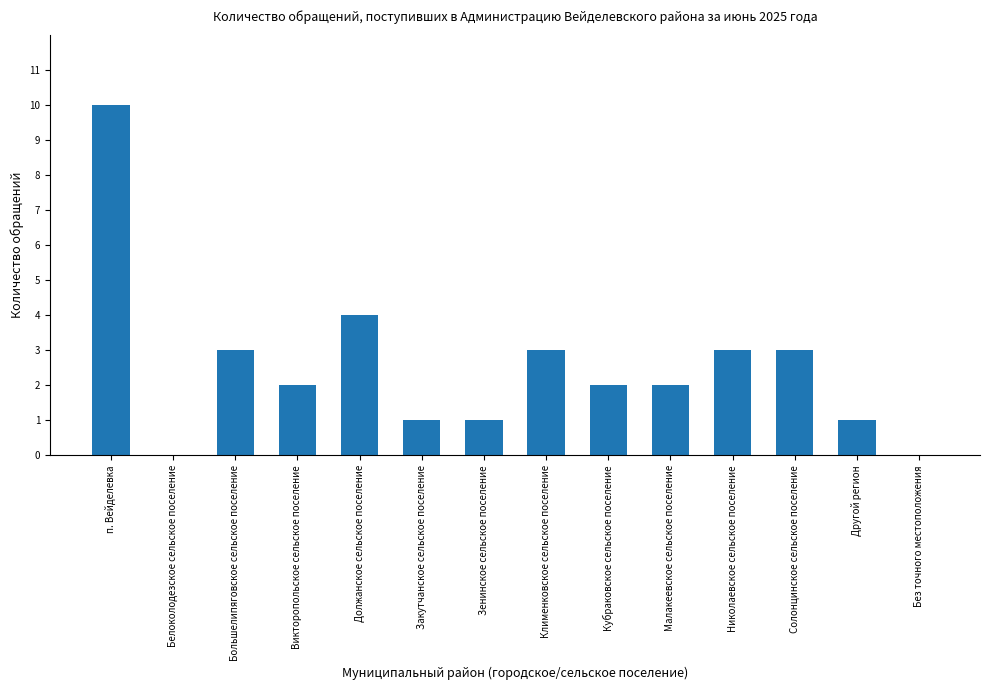

What is the maximum value shown in the chart?

10